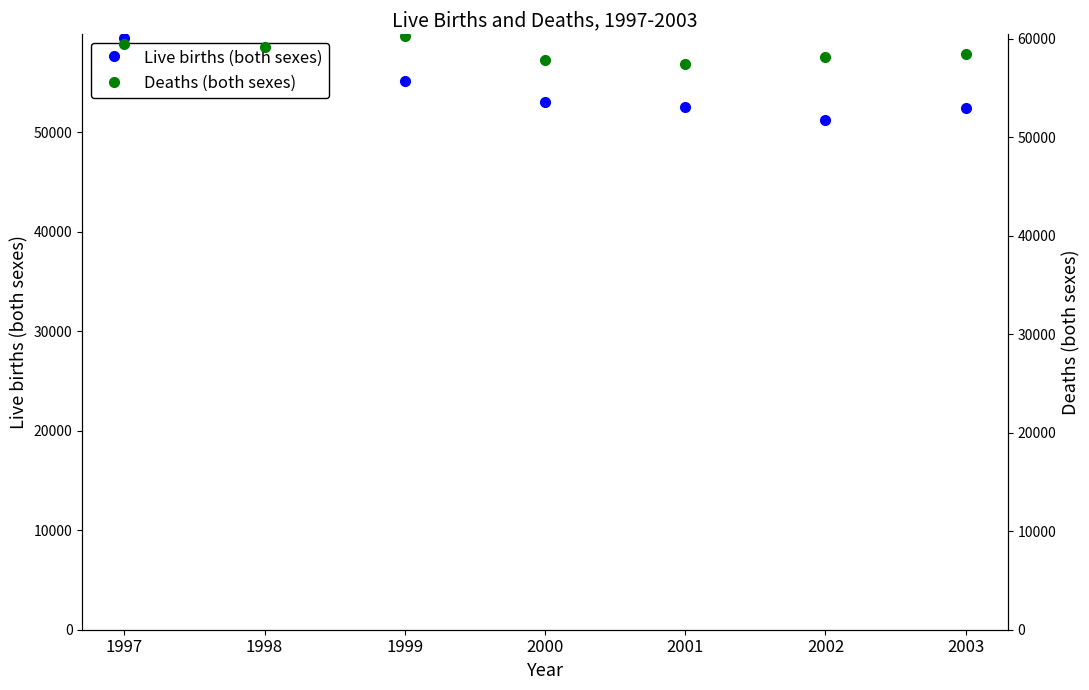

What is the difference between the Deaths (both sexes) values at 1997 and 2002?

1391